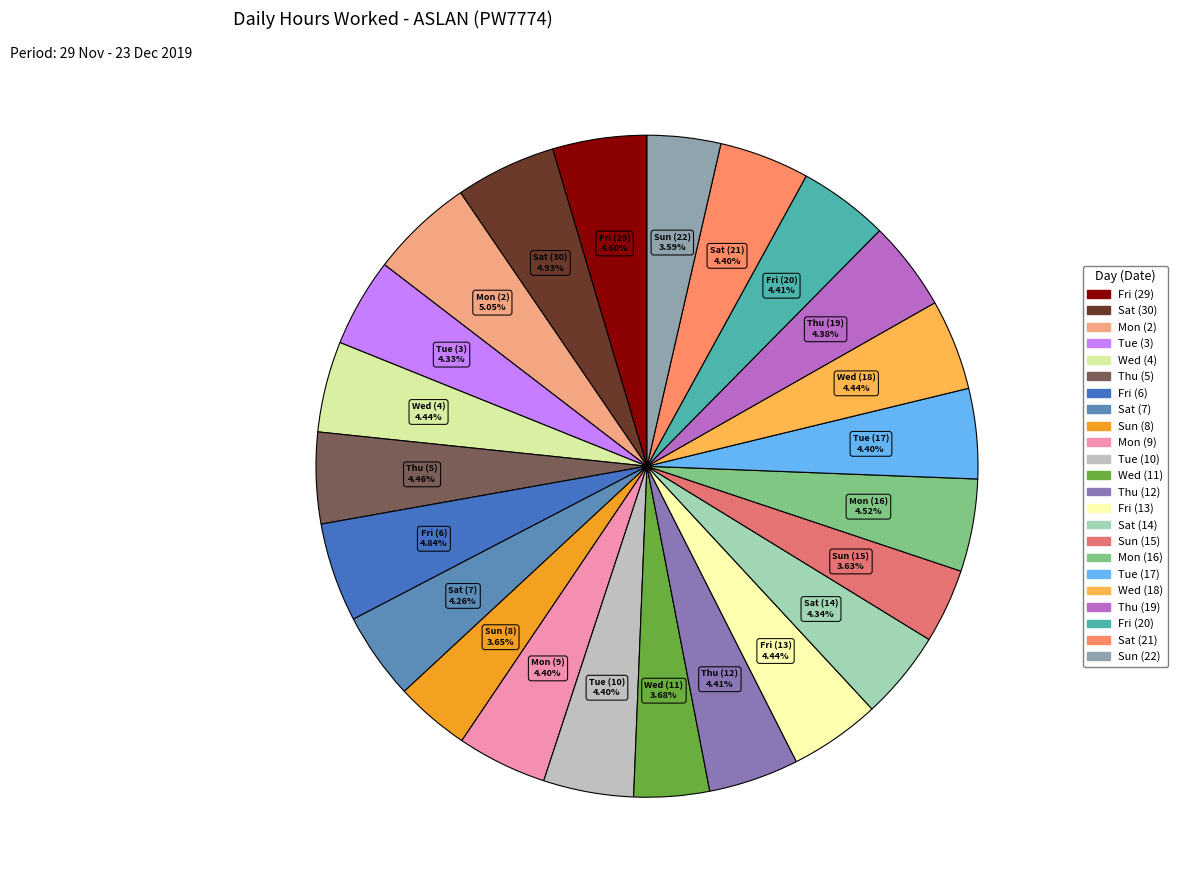

Is it true that Sun (22) is 4% of the pie?

True